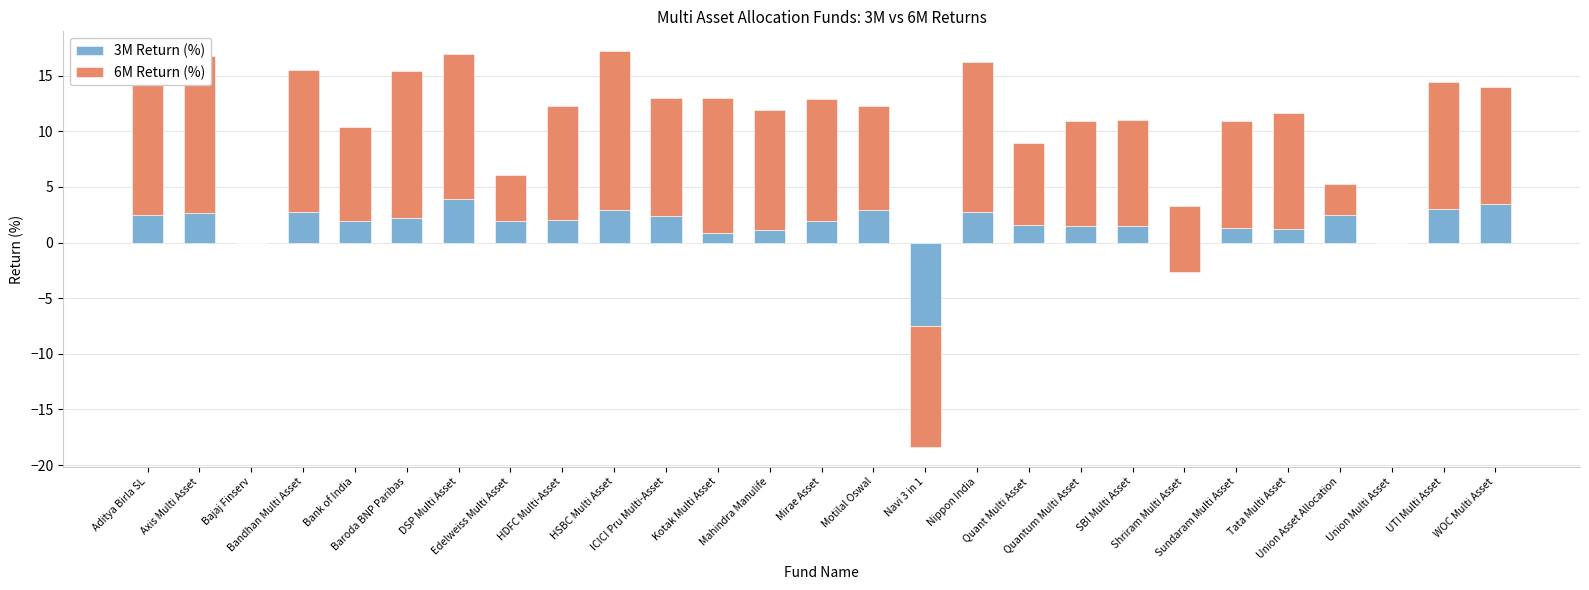

Does the chart contain any negative values?

Yes